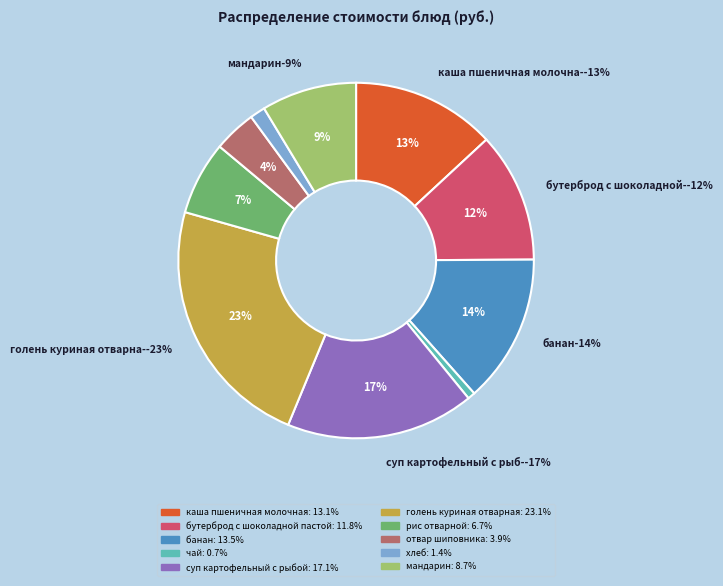

The бутерброд с шоколадной пастой slice represents 4% of the pie. True or false?

False